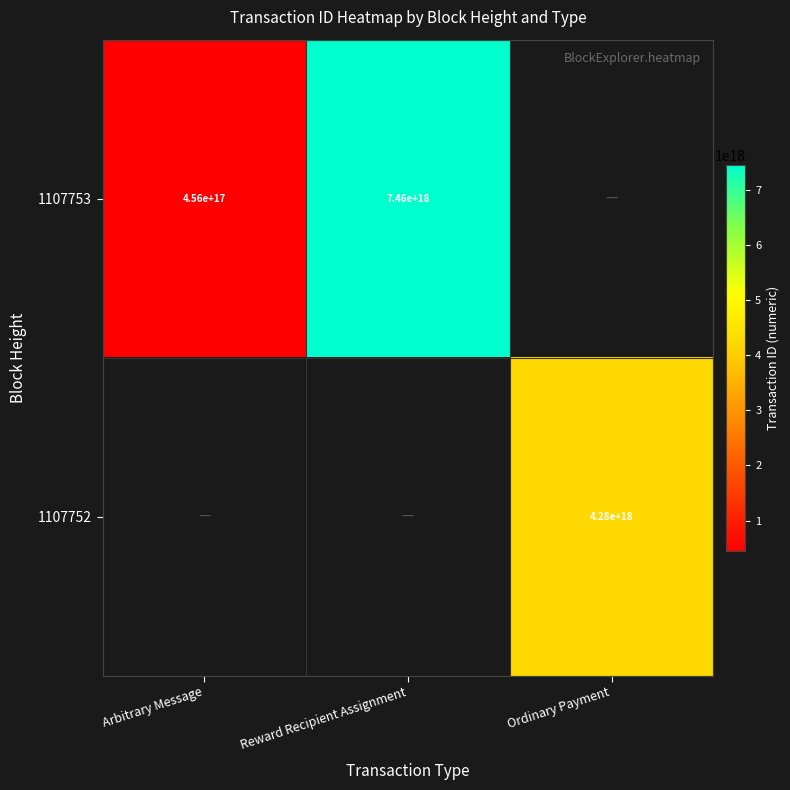

True or false: 1107753 has a value of 157349815028255296 at Arbitrary Message.

False